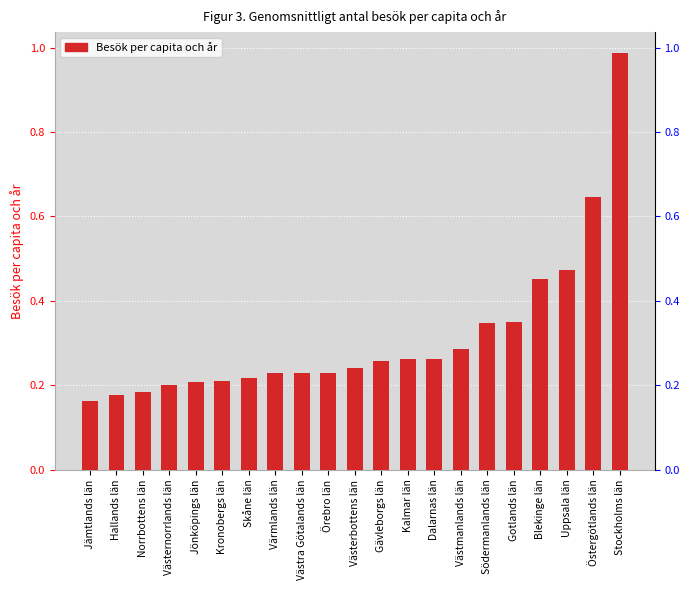

The value at Uppsala län is 0.8. True or false?

False